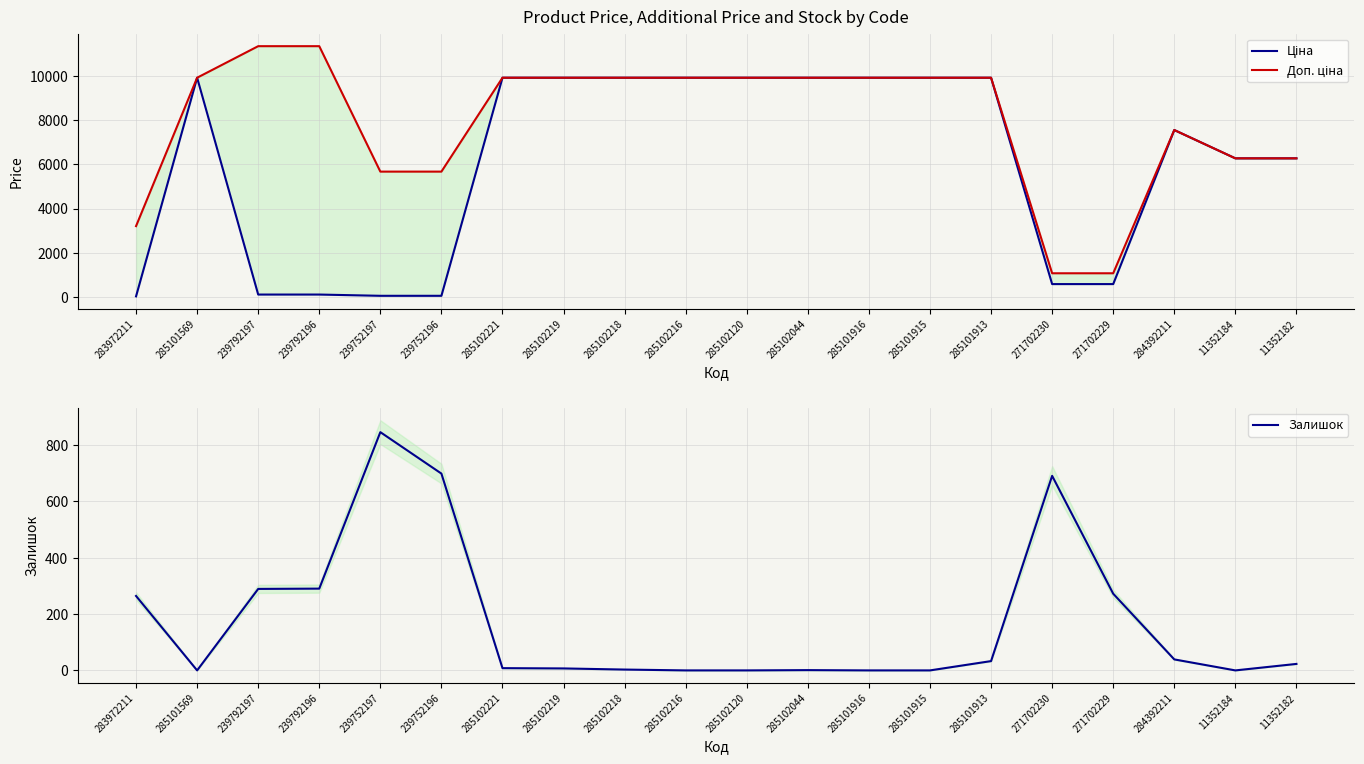

At how many categories does at least one series exceed 8024?

12